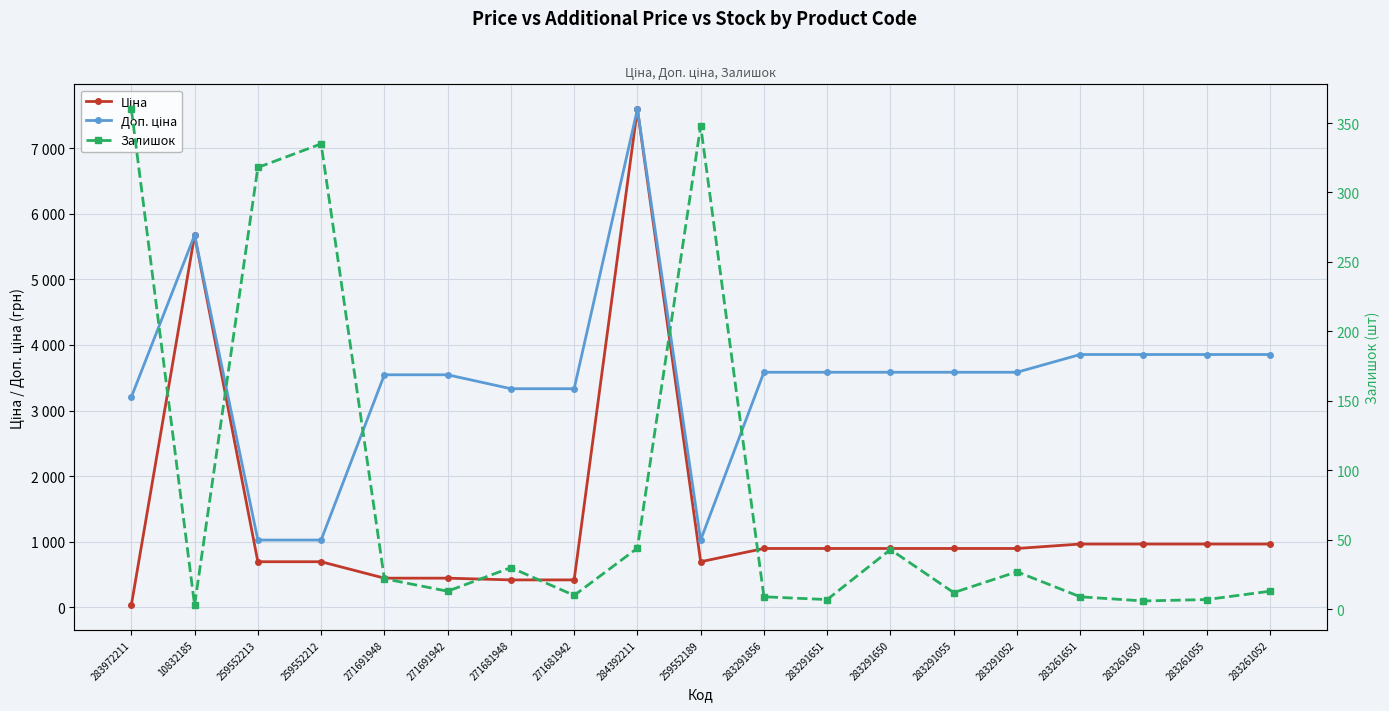

How many values in the Ціна series are below 895?

8